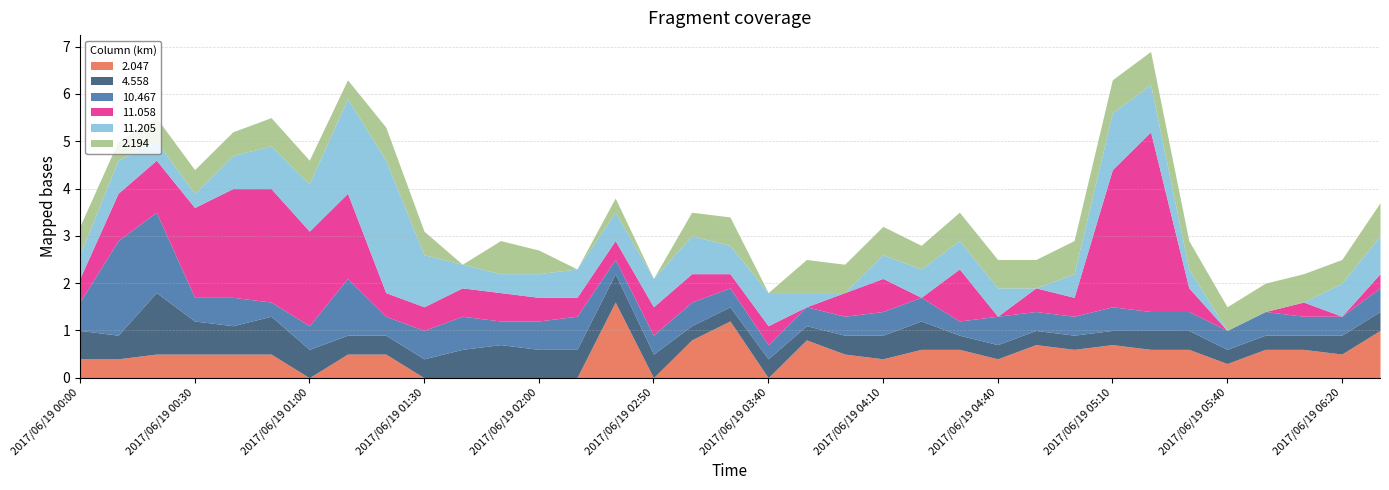

How many times do 4.558 and 11.058 cross each other?

5